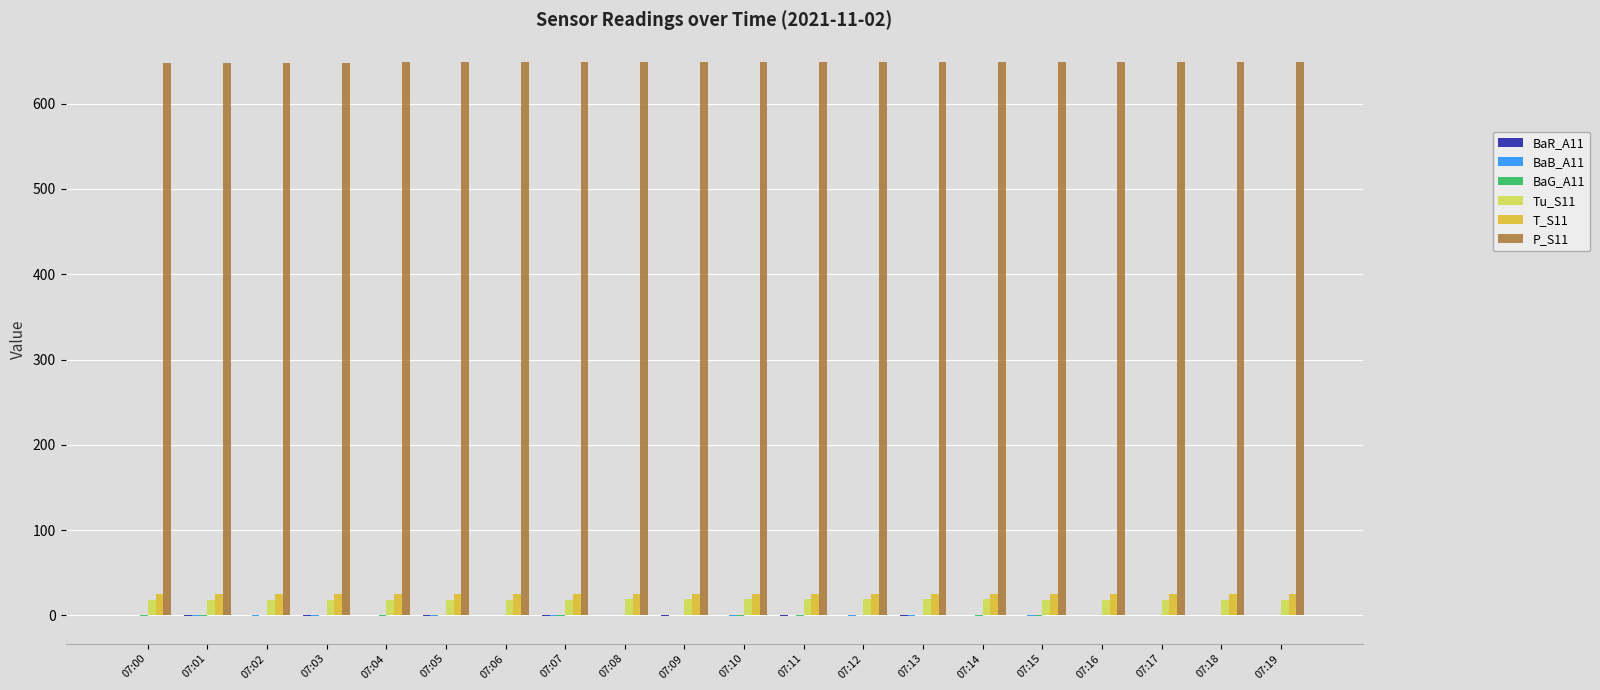

What is the greatest value displayed?

648.9